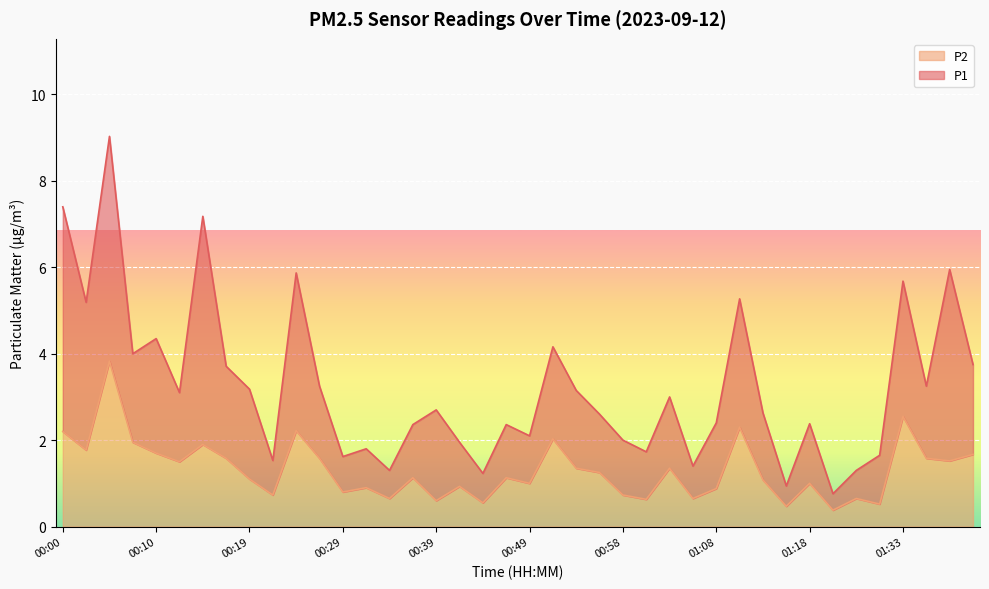

What is the lowest value of the P2 series?

0.4